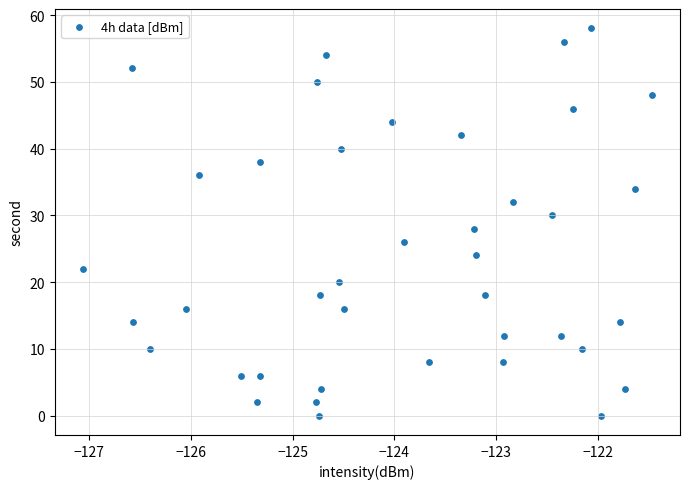

What is the range of Y values (max minus min)?

58